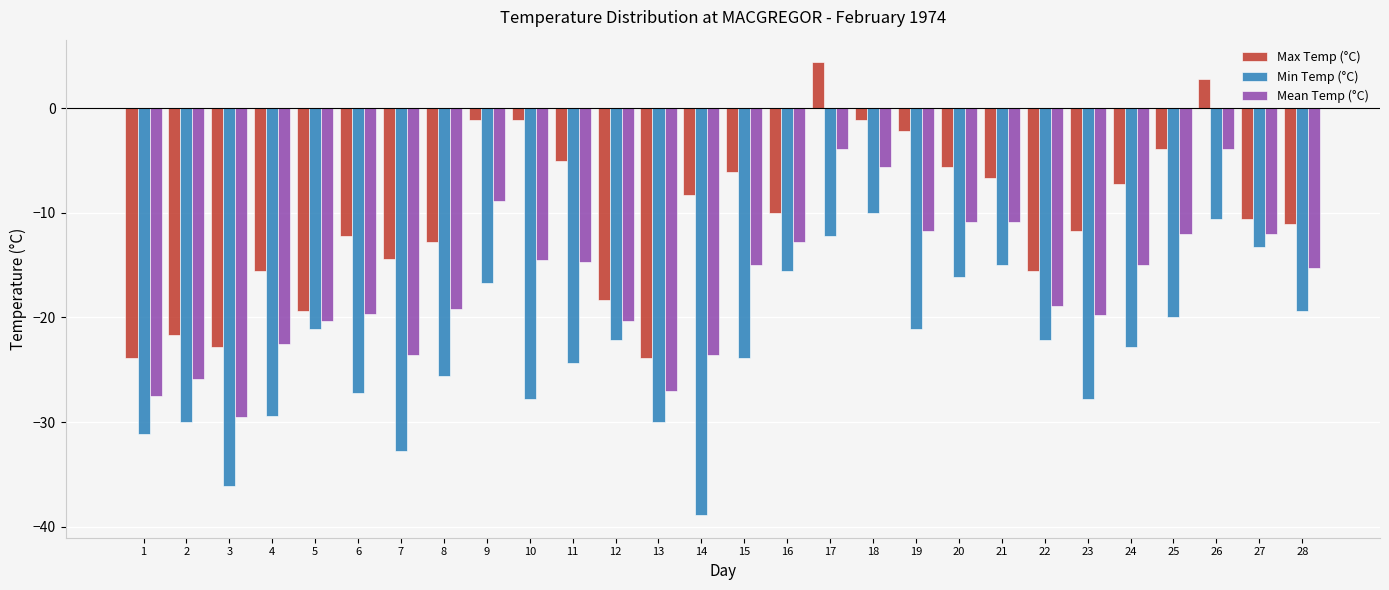

Which series changed the most between 4 and 20?

Min Temp (°C)